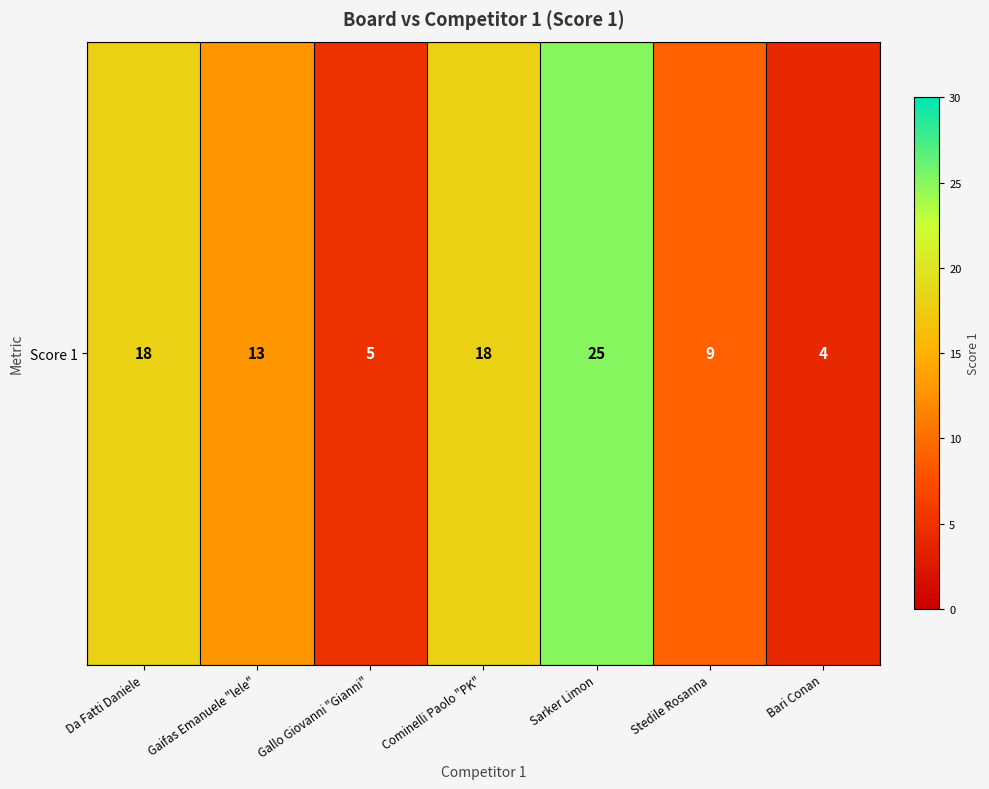

List the labels in order of value, smallest first.

Bari Conan, Gallo Giovanni "Gianni", Stedile Rosanna, Gaifas Emanuele "lele", Da Fatti Daniele, Cominelli Paolo "PK", Sarker Limon